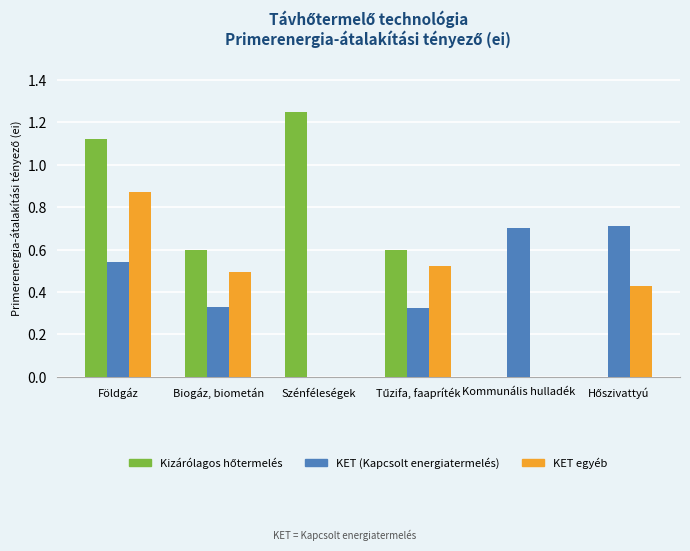

At which label does KET egyéb reach its peak?

Földgáz